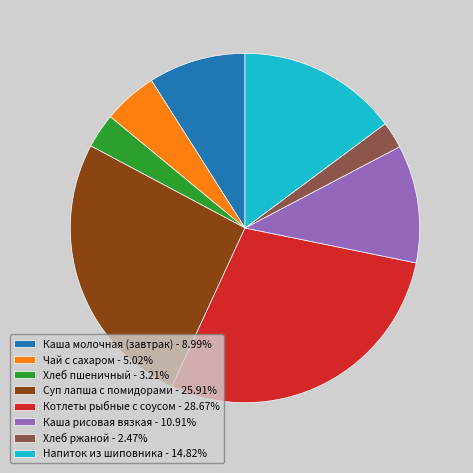

Does Чай с сахаром - 5.02% represent more than half of the total?

No